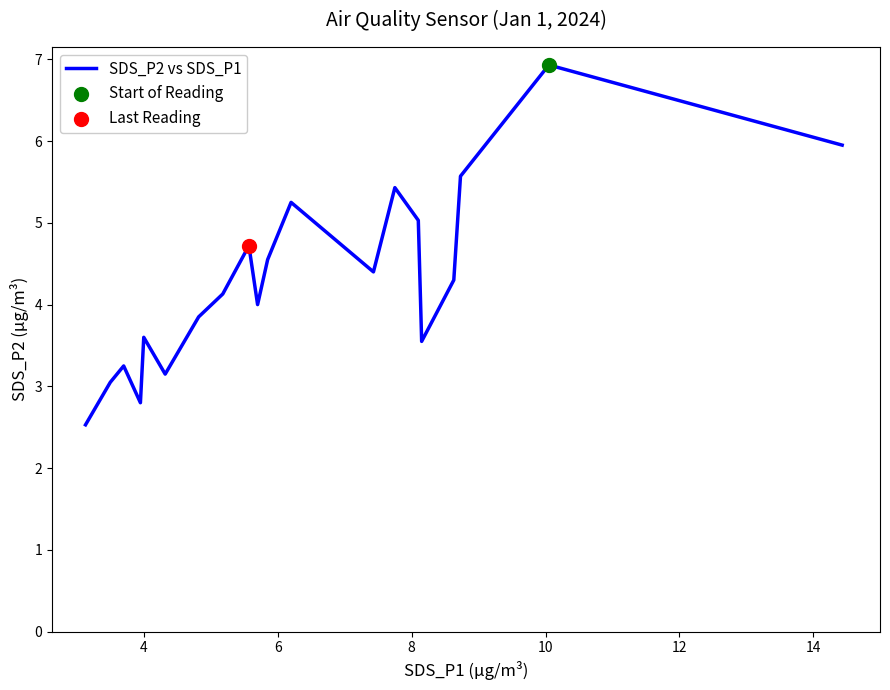

What is the maximum value shown in the chart?

6.9